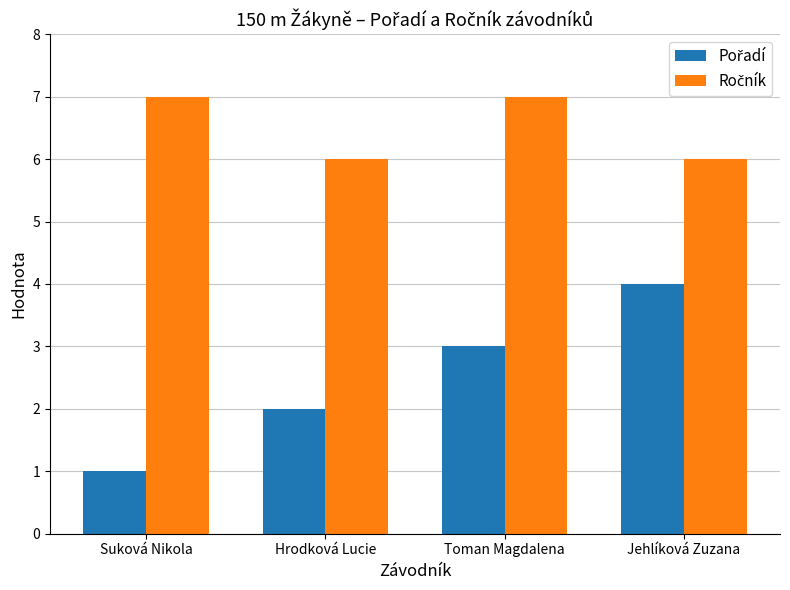

What is the total value across all series at Hrodková Lucie?

8